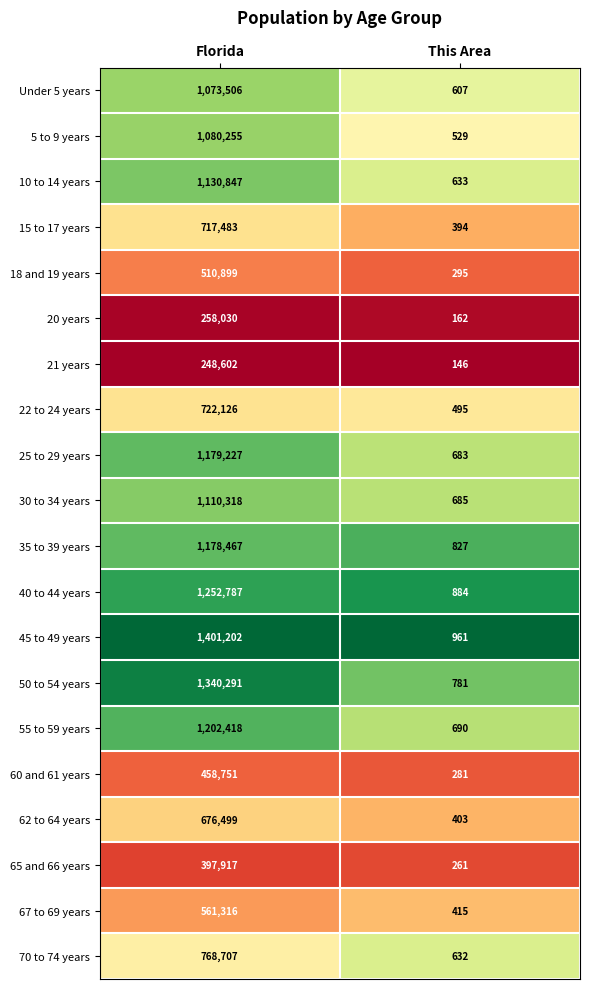

Is it true that 35 to 39 years equals 827 at This Area?

True